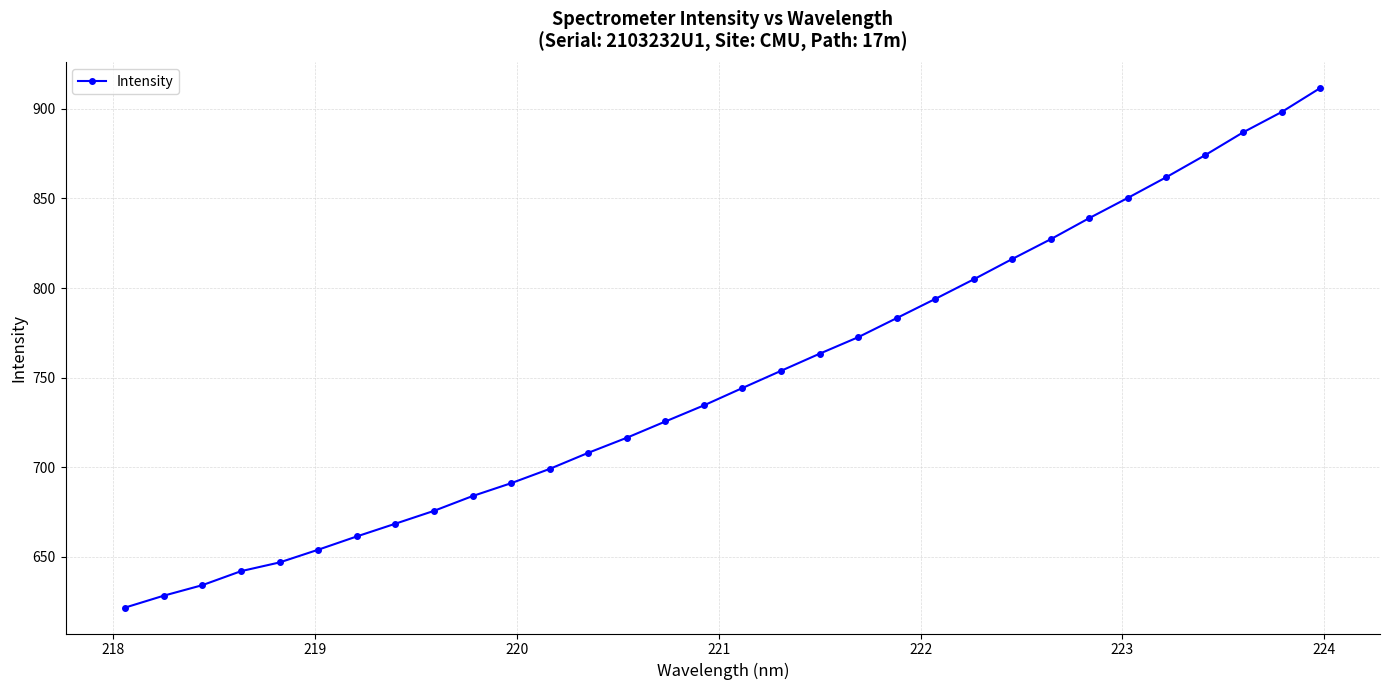

True or false: there are more than 2 points higher than both neighbors.

False